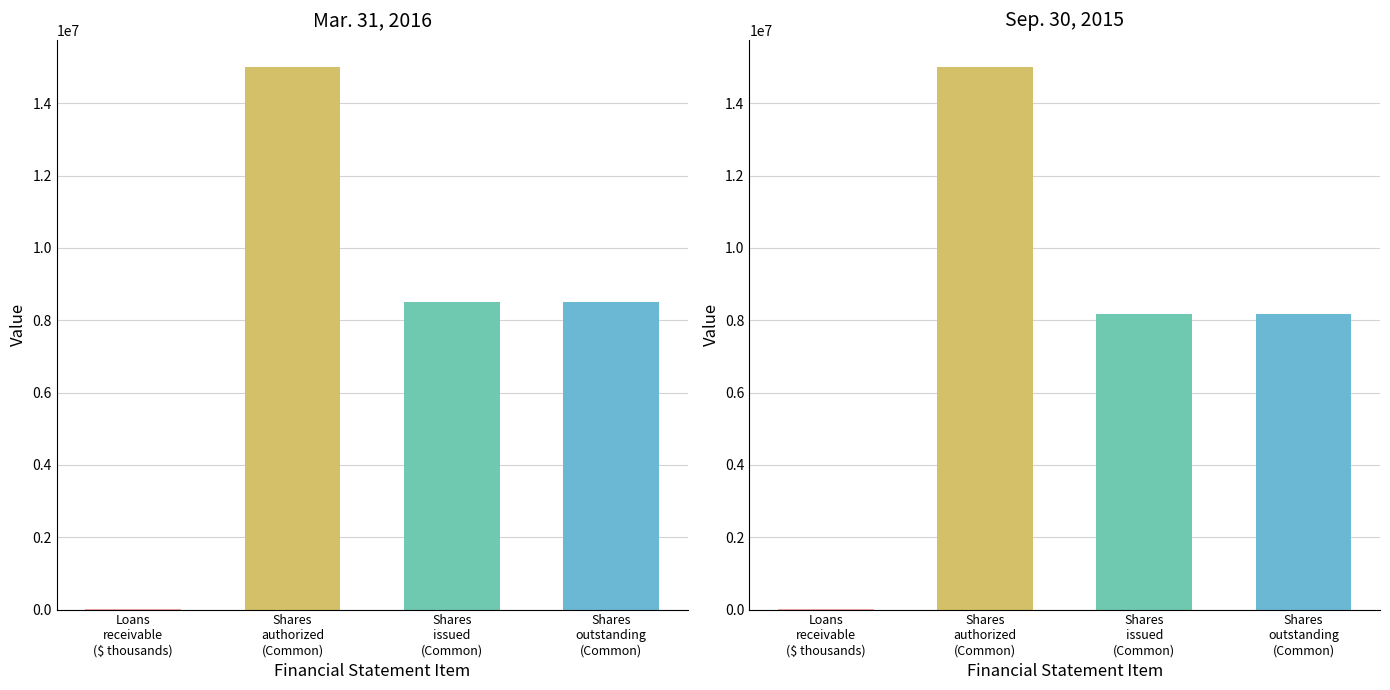

The value of Mar. 31, 2016 at Common stock shares outstanding is 8501077. True or false?

True